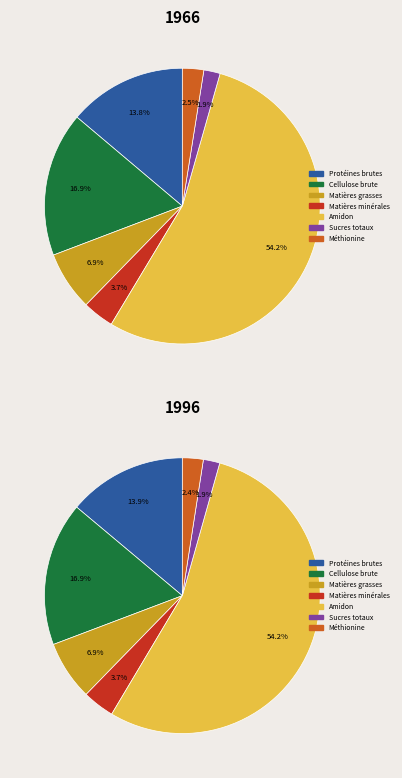

To the nearest percent, what is the average slice percentage?

14%